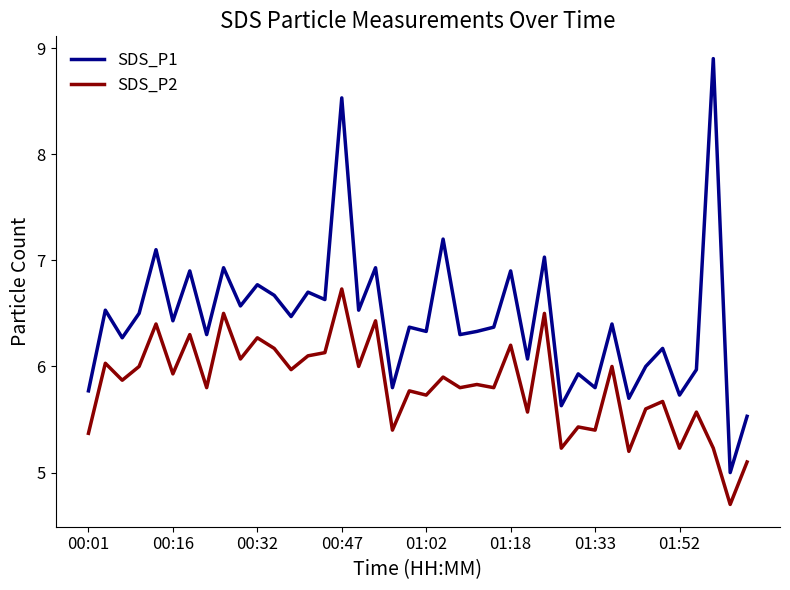

Which series has the largest total across all categories?

SDS_P1